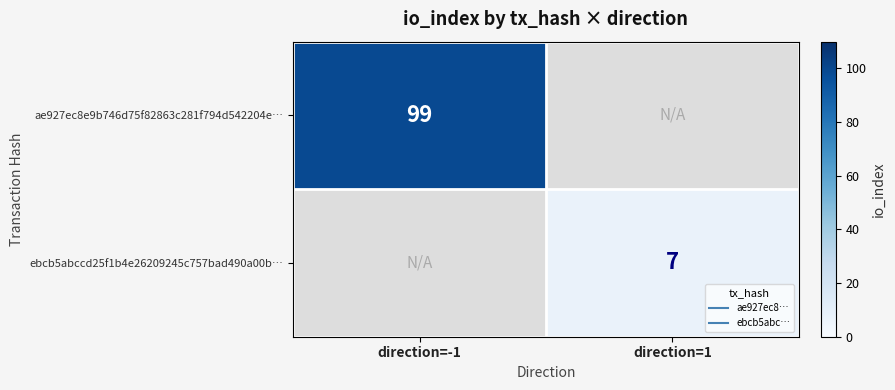

What is the smallest value displayed?

7.0